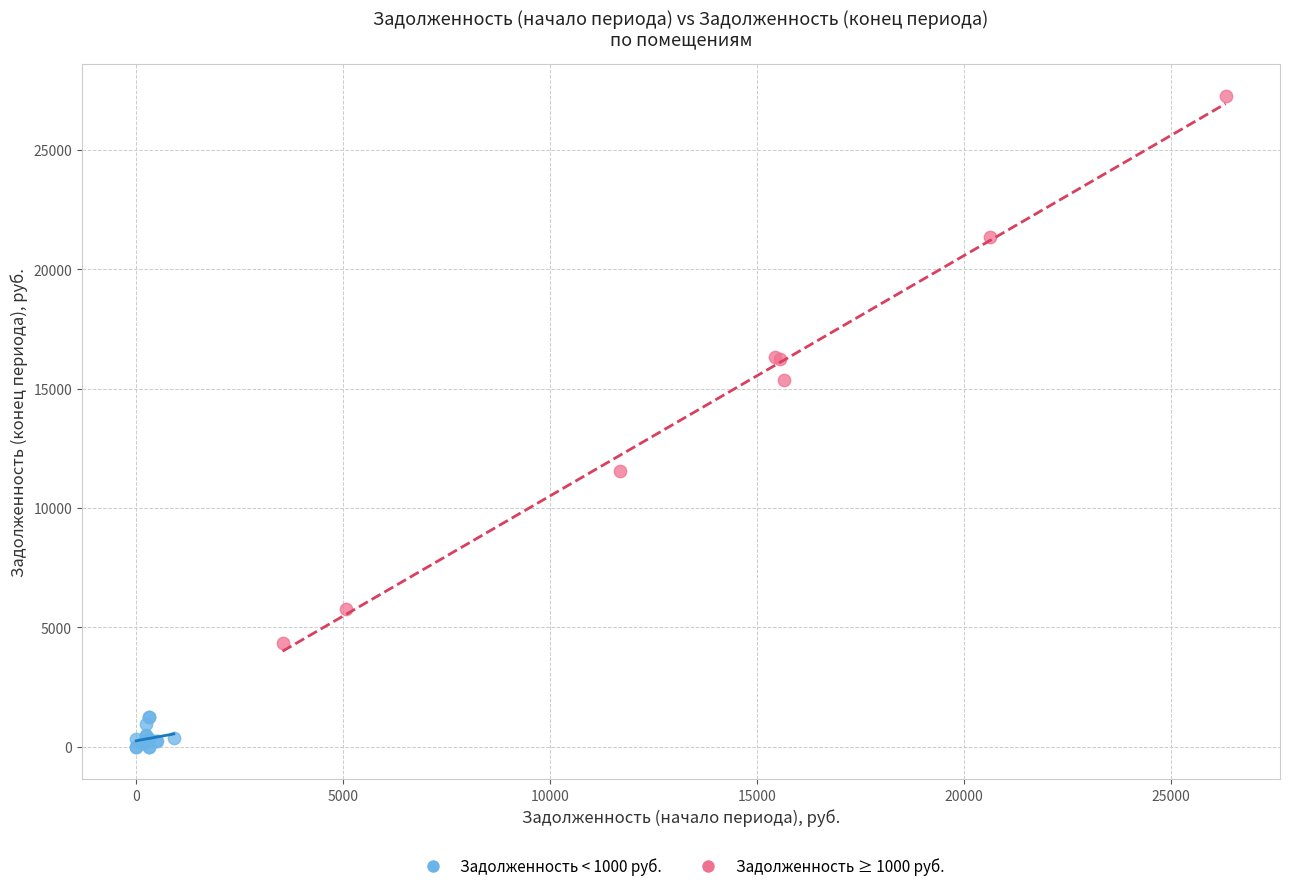

Which series reaches the minimum Y coordinate?

Задолженность < 1000 руб.